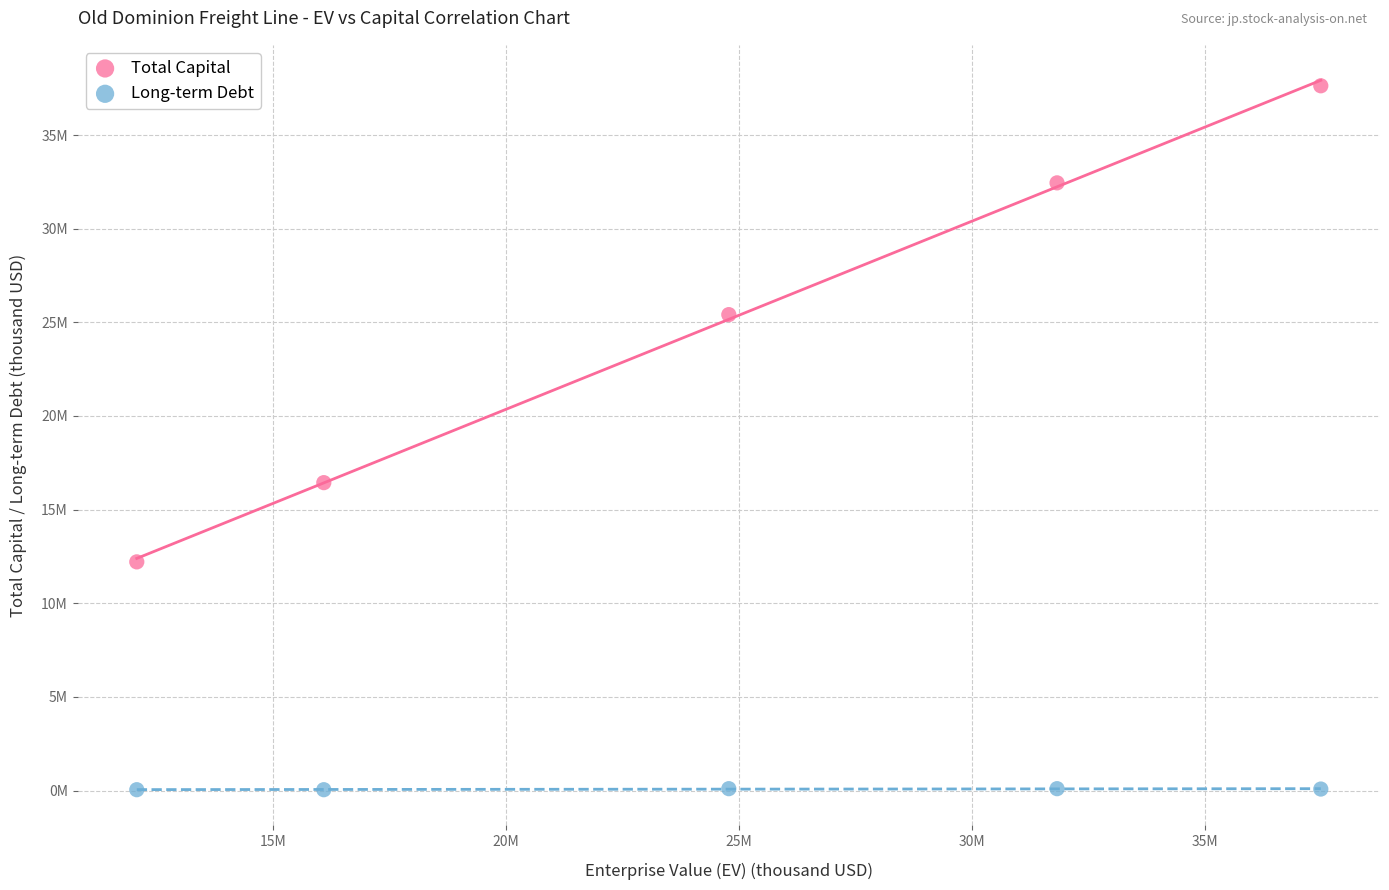

Which series reaches the maximum Y coordinate?

Total Capital